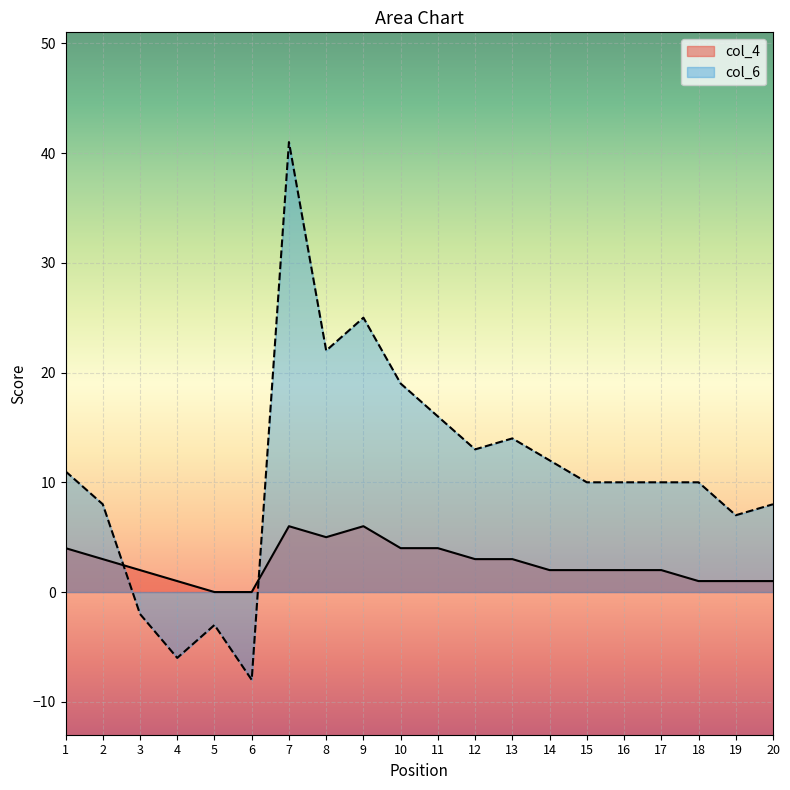

What is the value of the col_4 point at the 11th from the left?

4